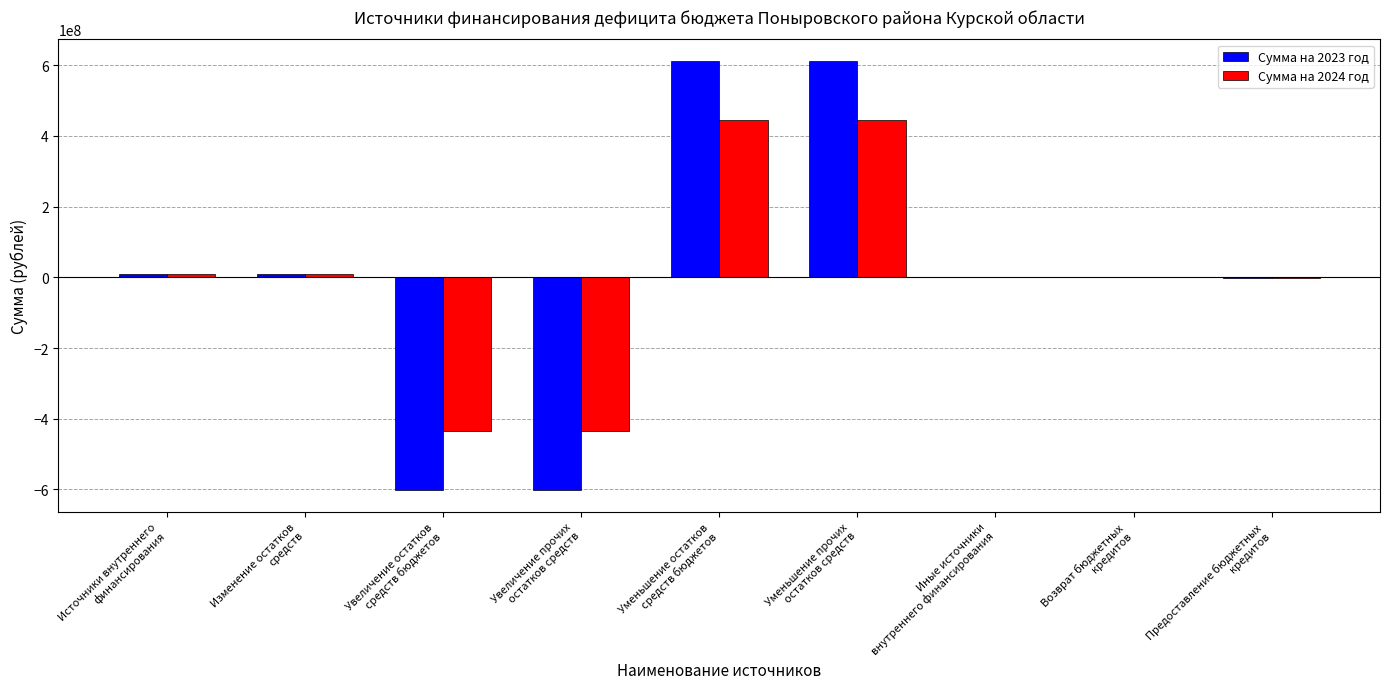

What is the maximum value shown in the chart?

612152869